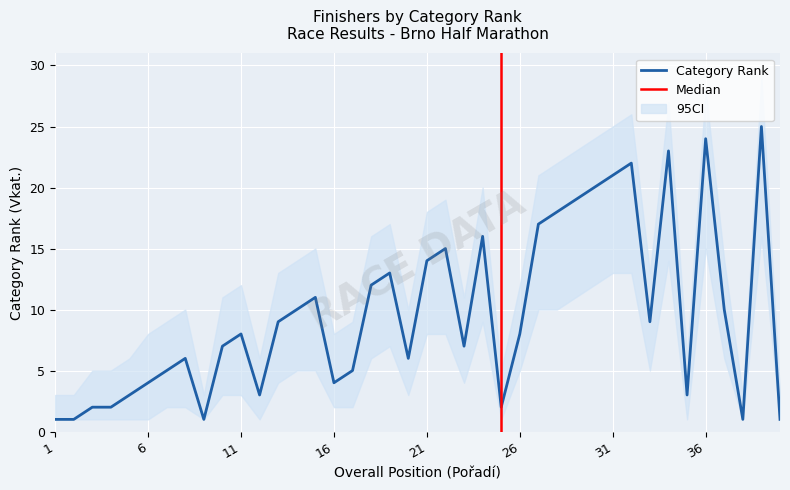

Where is Vkat. nearest to the value 13?

19